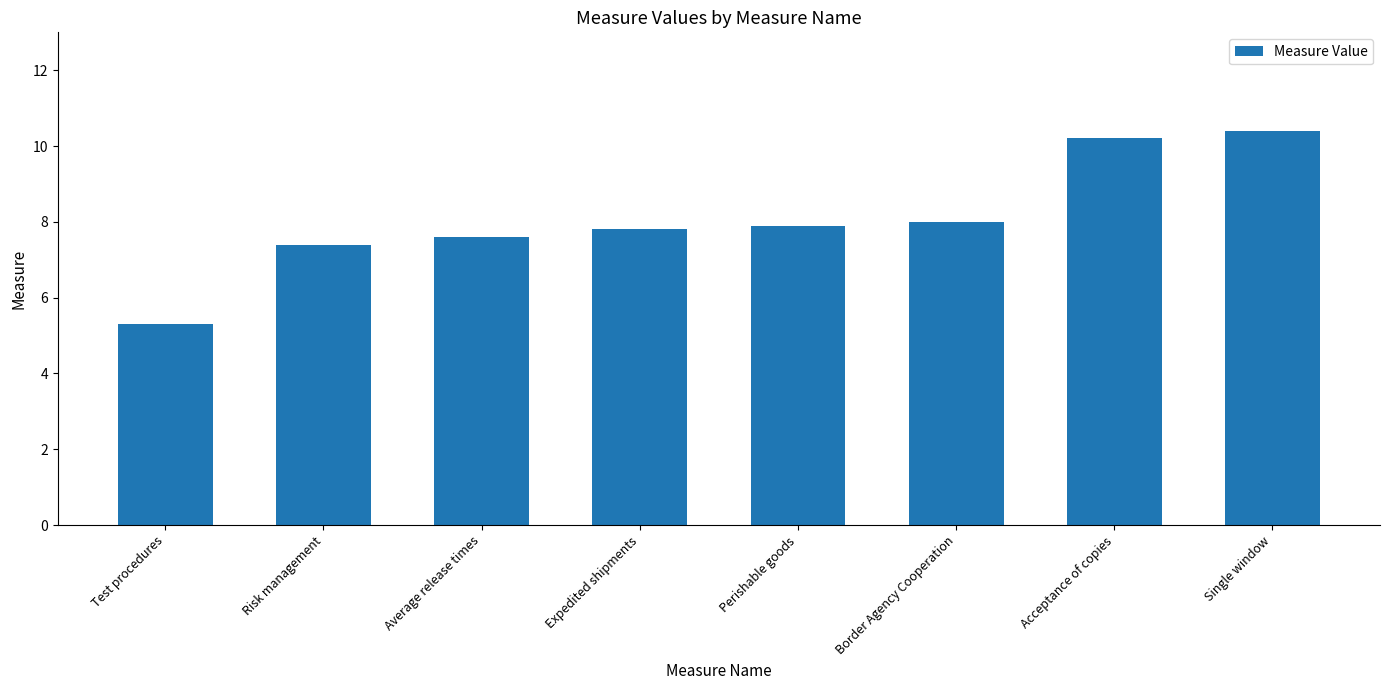

At which label is the value closest to 7?

Risk management